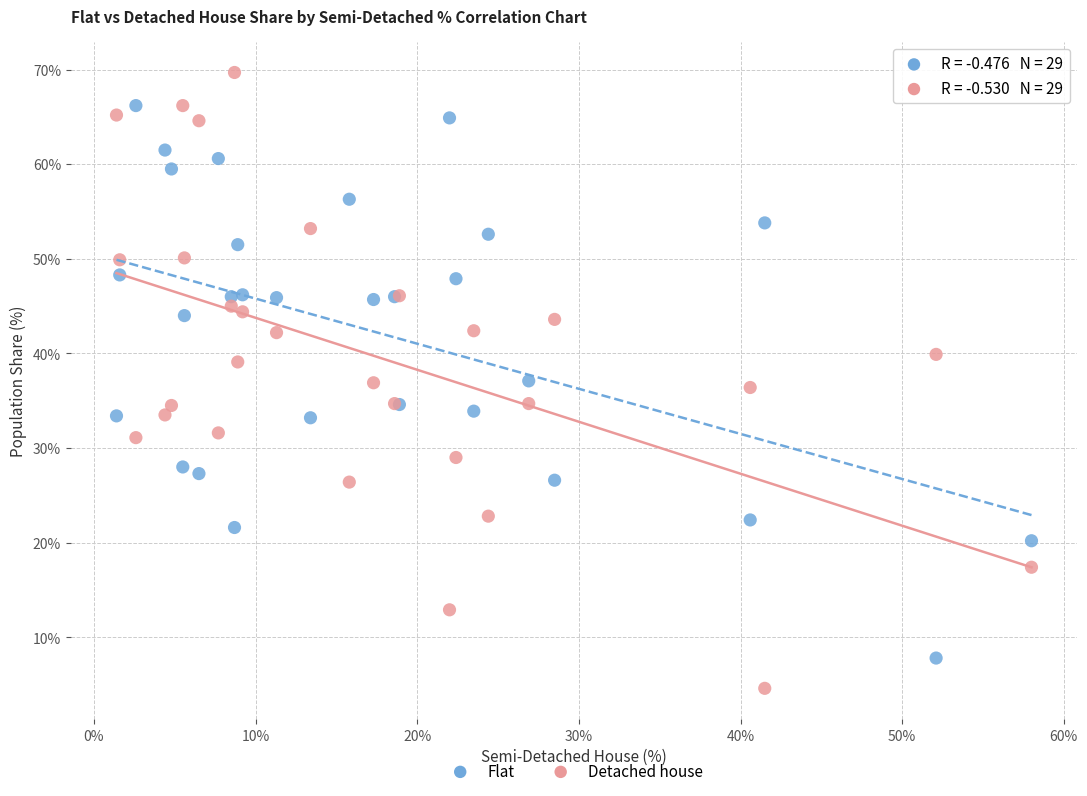

What is the X range (max minus min) for the scatter plot?

56.6